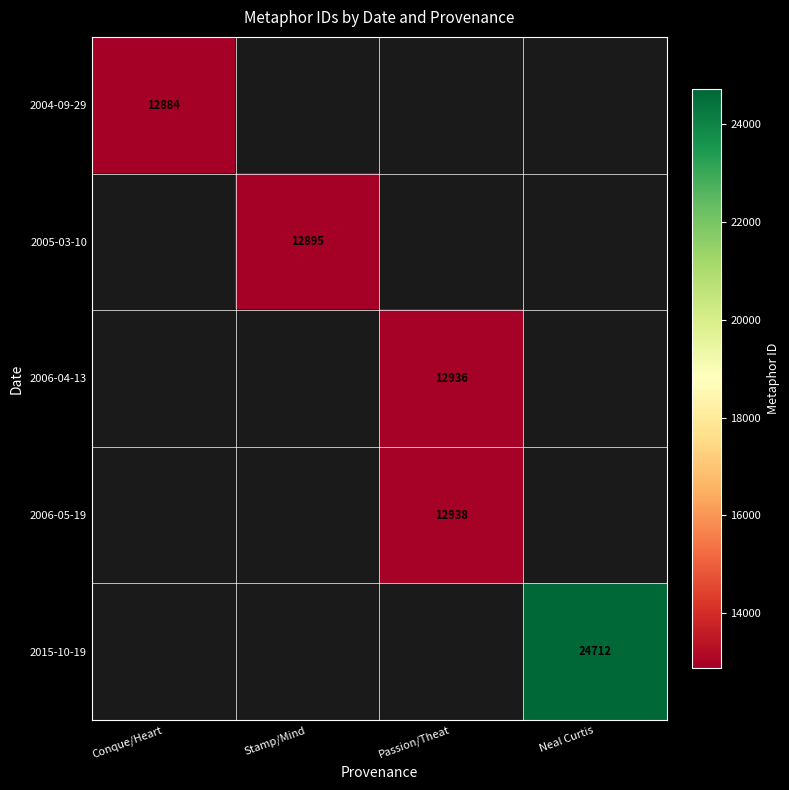

Which has a higher value, Conque/Heart or Stamp/Mind?

Stamp/Mind